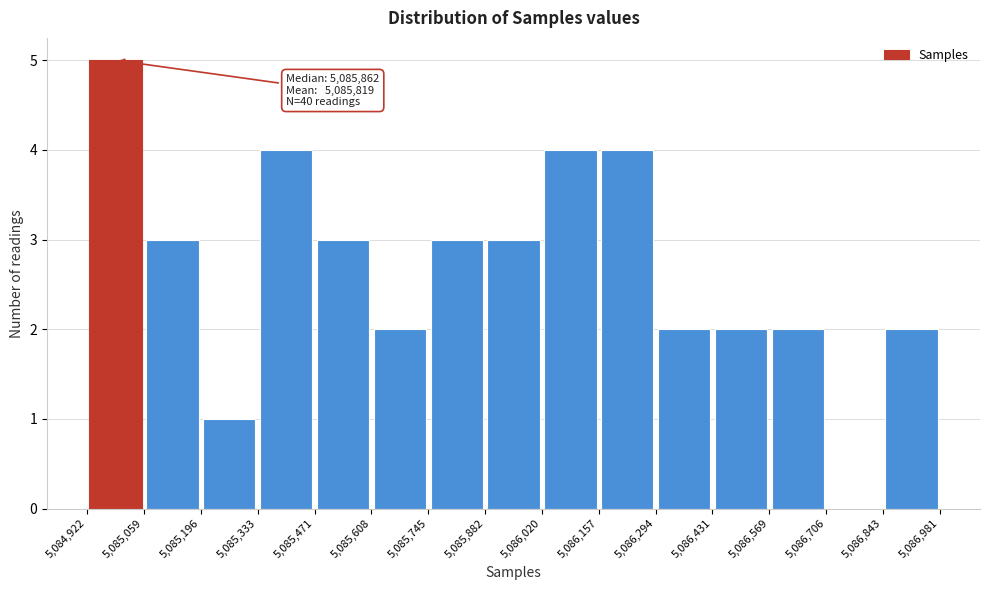

Which range on the x-axis has the tallest bar?

5,084,922 to 5,085,059